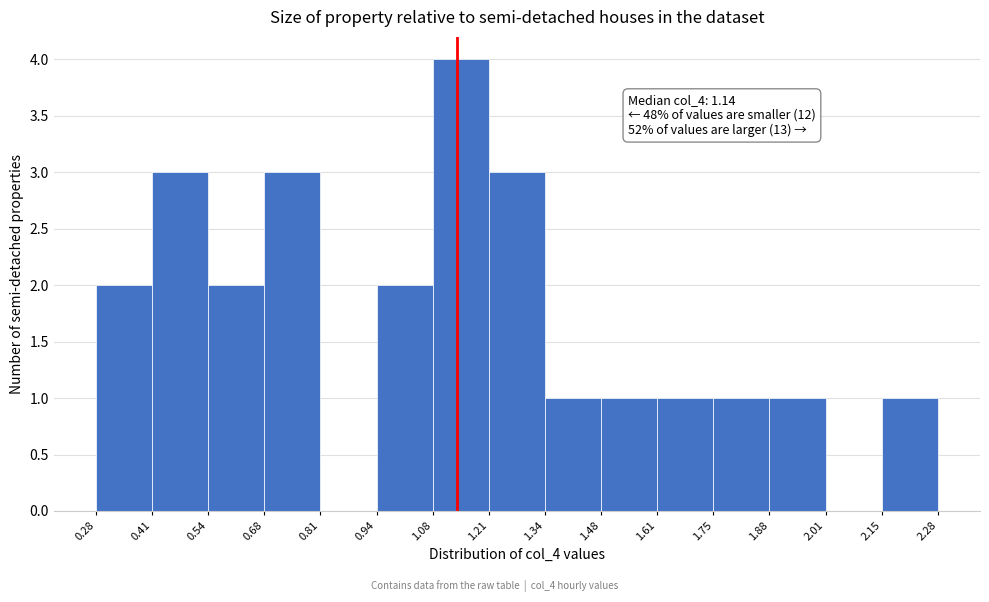

Which range on the x-axis has the tallest bar?

1.08 to 1.21